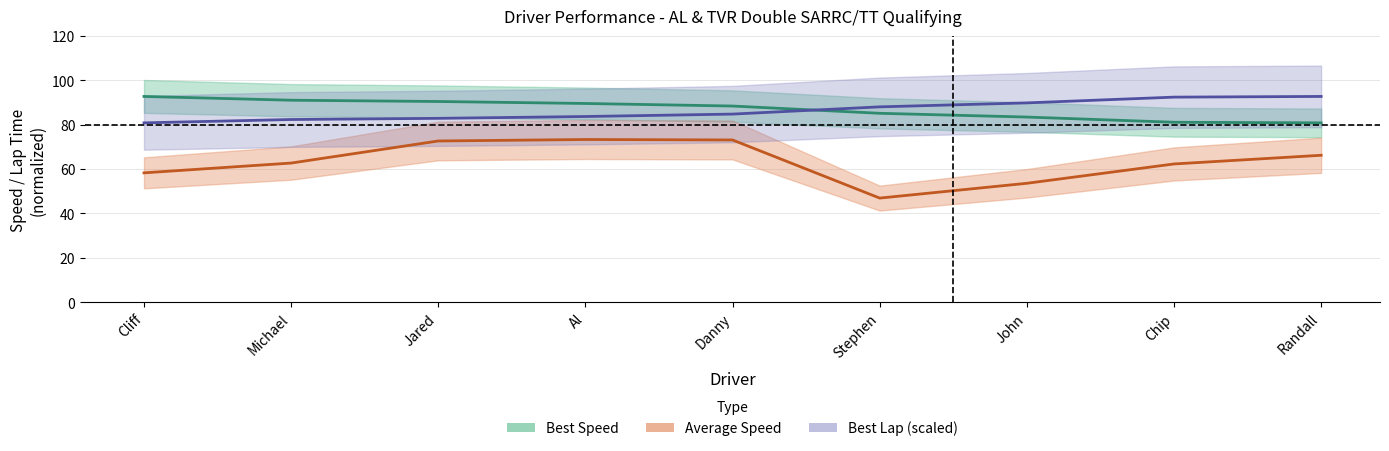

How many lines are shown in the chart?

3